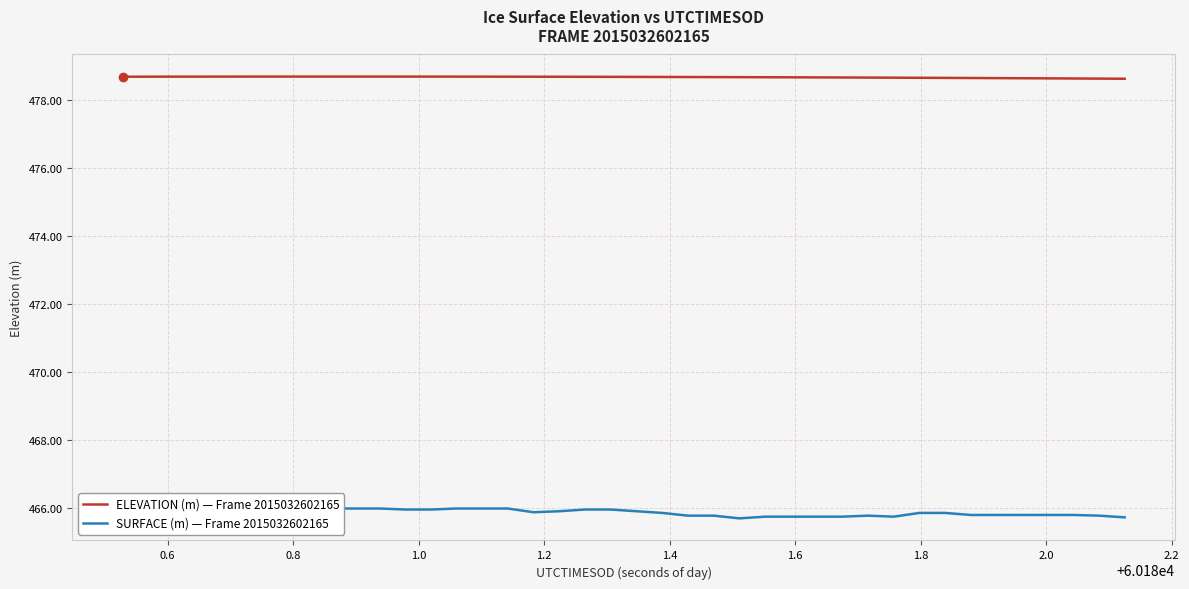

True or false: ELEVATION (m) — Frame 2015032602165 and SURFACE (m) — Frame 2015032602165 cross at least once.

False